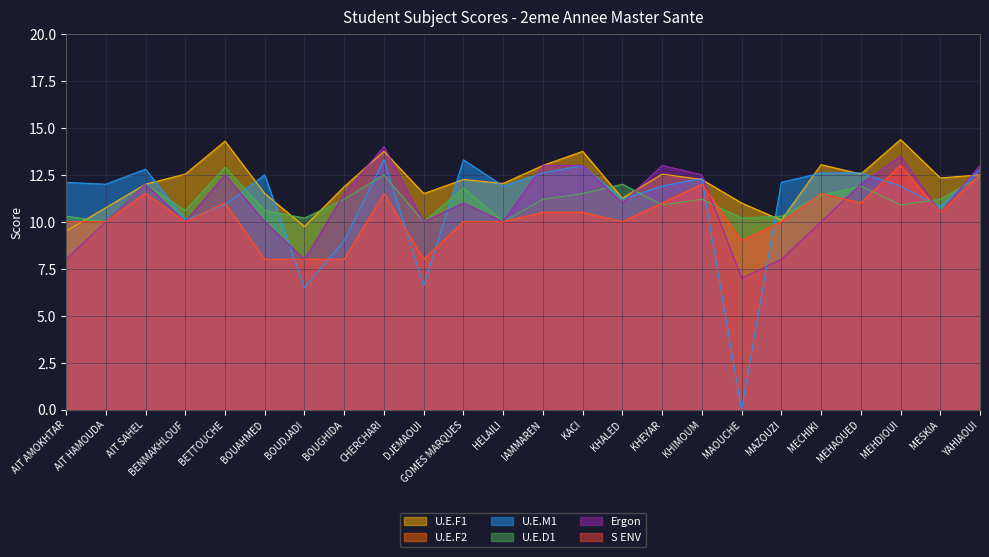

What is the spread (max minus min) of values at AIT HAMOUDA?

2.0